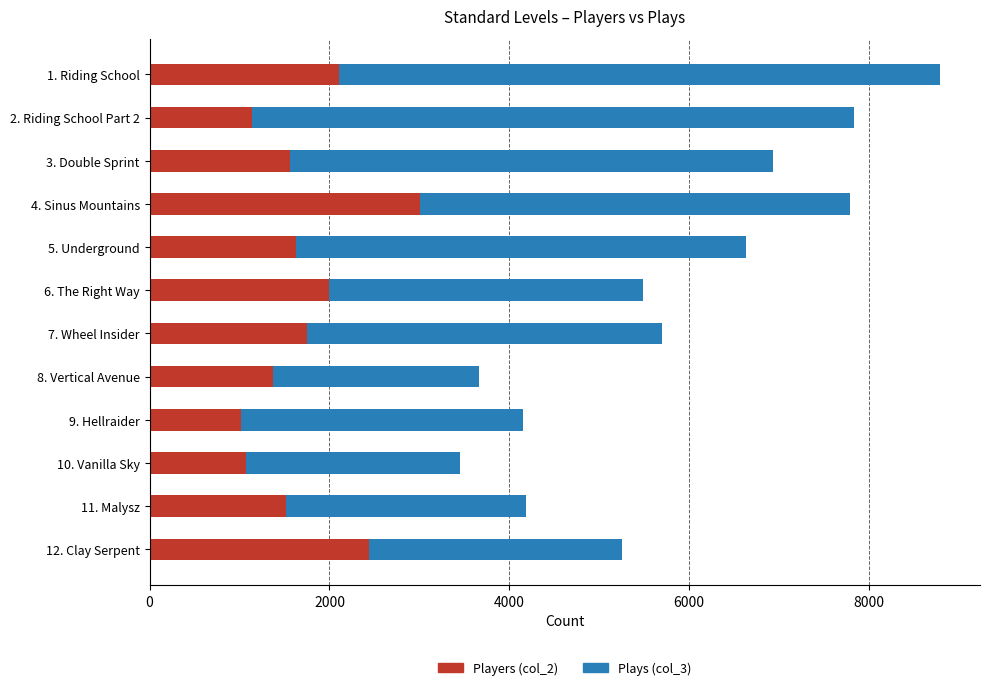

What is the minimum value for Players (col_2)?

1020